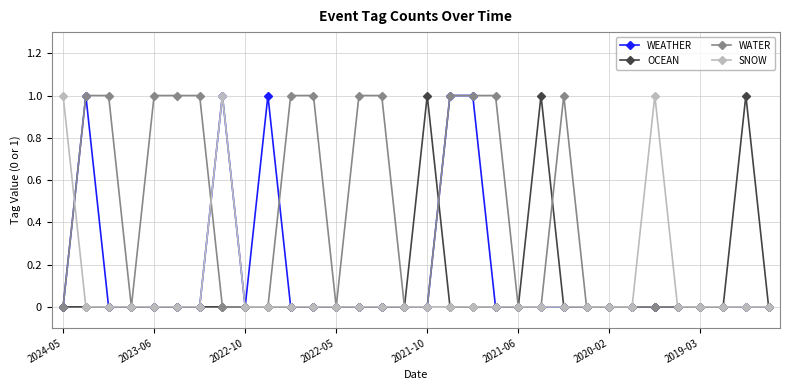

True or false: OCEAN has more than 1 points higher than both neighbors.

True